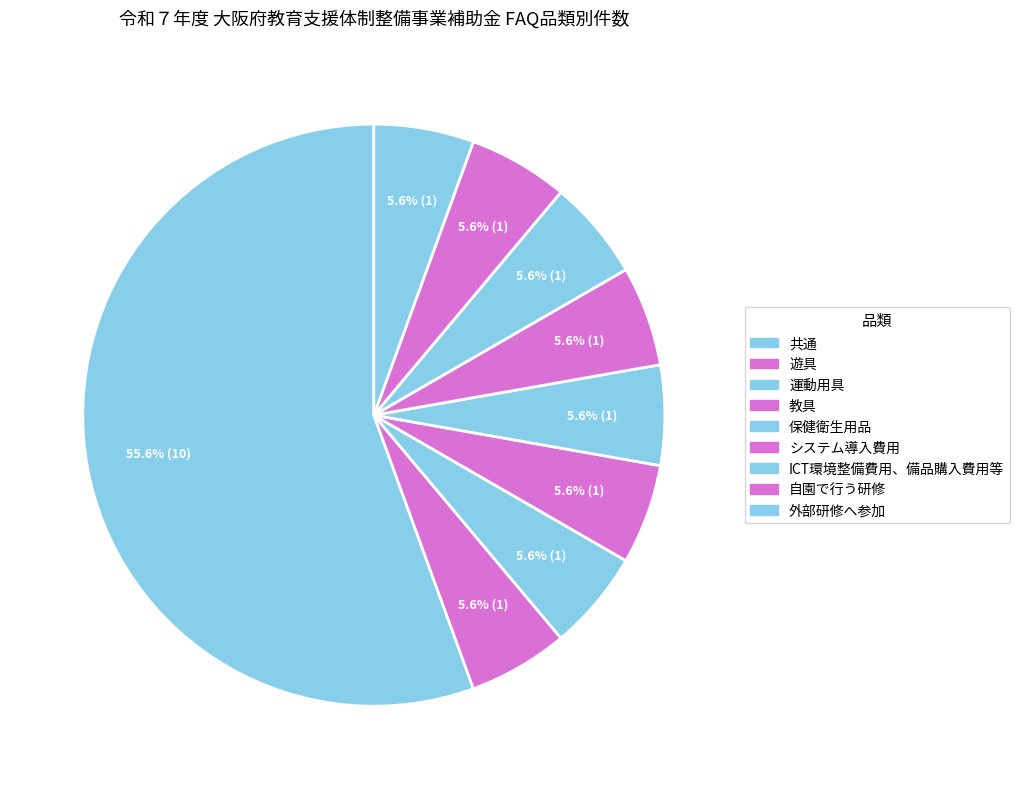

The 運動用具 slice represents 11% of the pie. True or false?

False